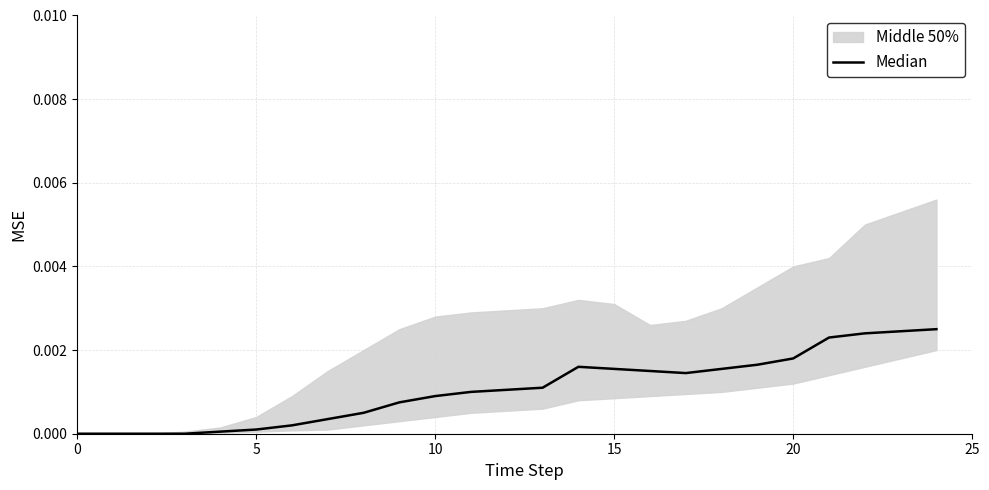

The value at 24 is 0.0. True or false?

True